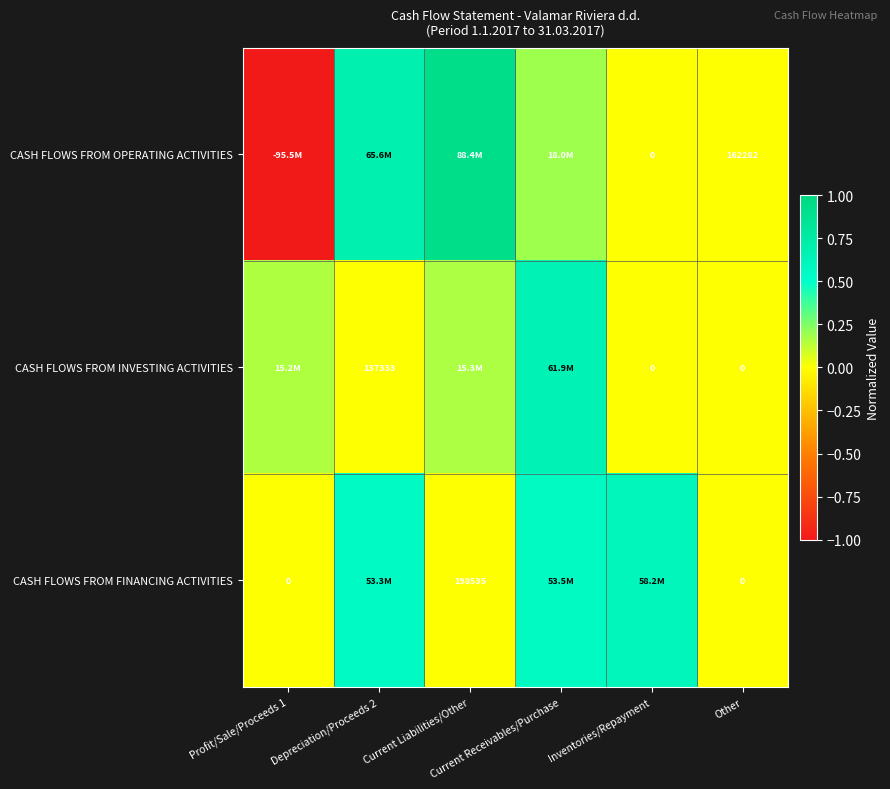

Between Profit/Sale/Proceeds 1 and Current Liabilities/Other, which series saw the biggest shift?

CASH FLOWS FROM OPERATING ACTIVITIES